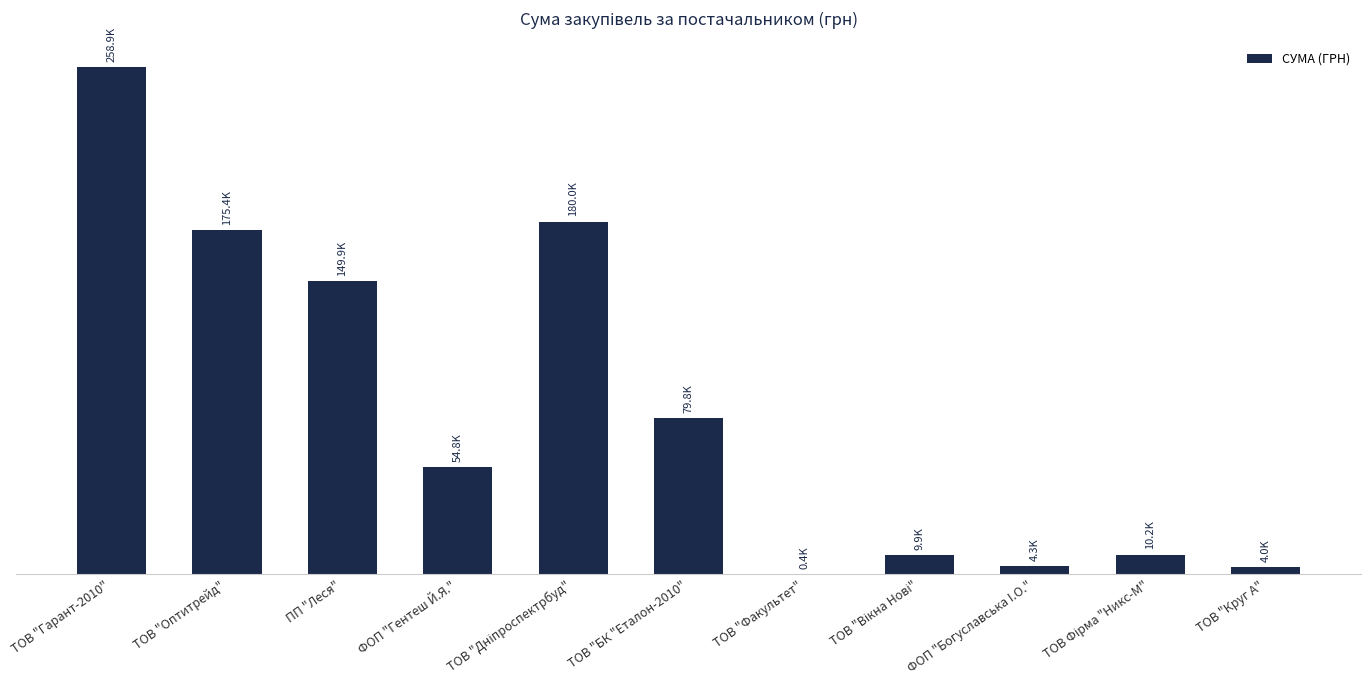

What position from the right is ТОВ "Круг А"?

1